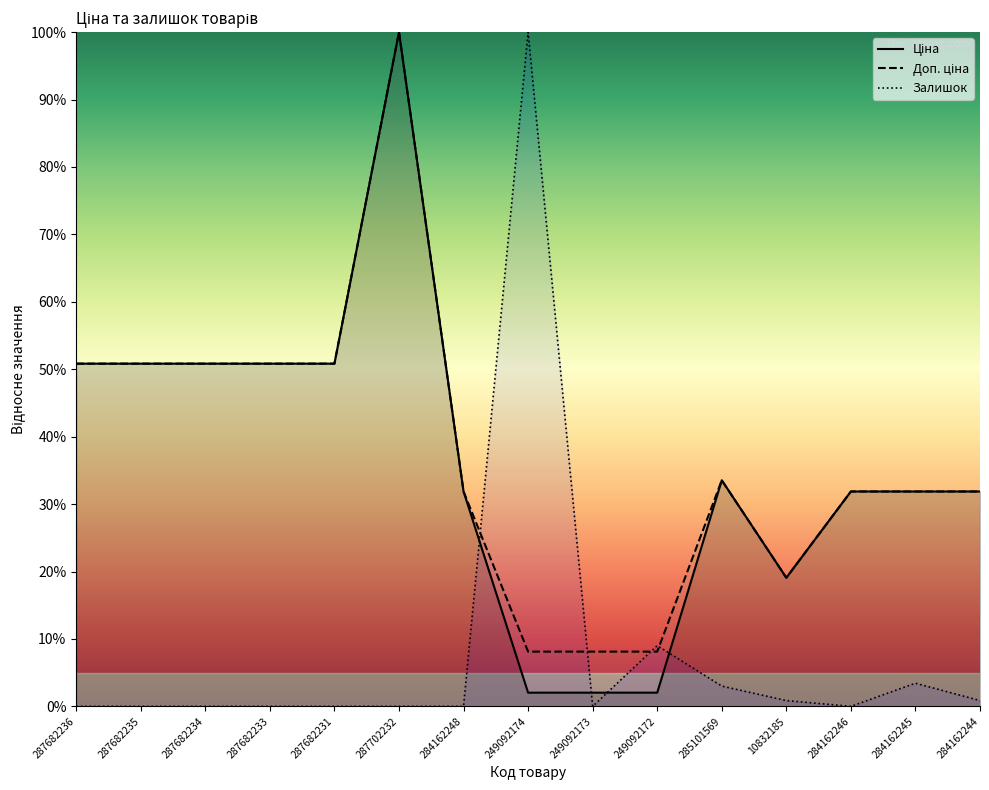

What is the spread (max minus min) of values at 285101569?

30.5